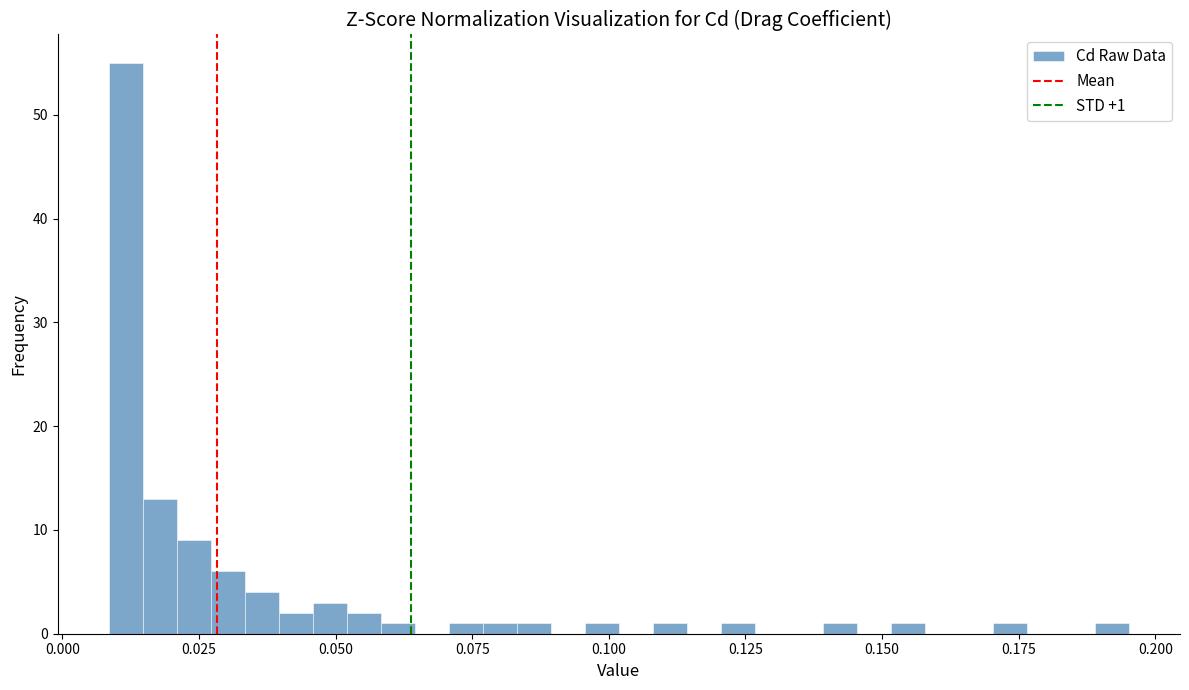

Around what value on the x-axis is the tallest bar? Give the approximate position of its centre, as read against the axis.

0.010